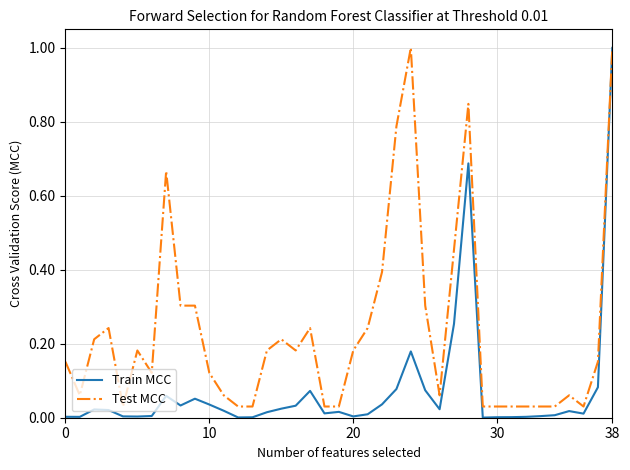

What is the sum of all Train MCC values?

2.9